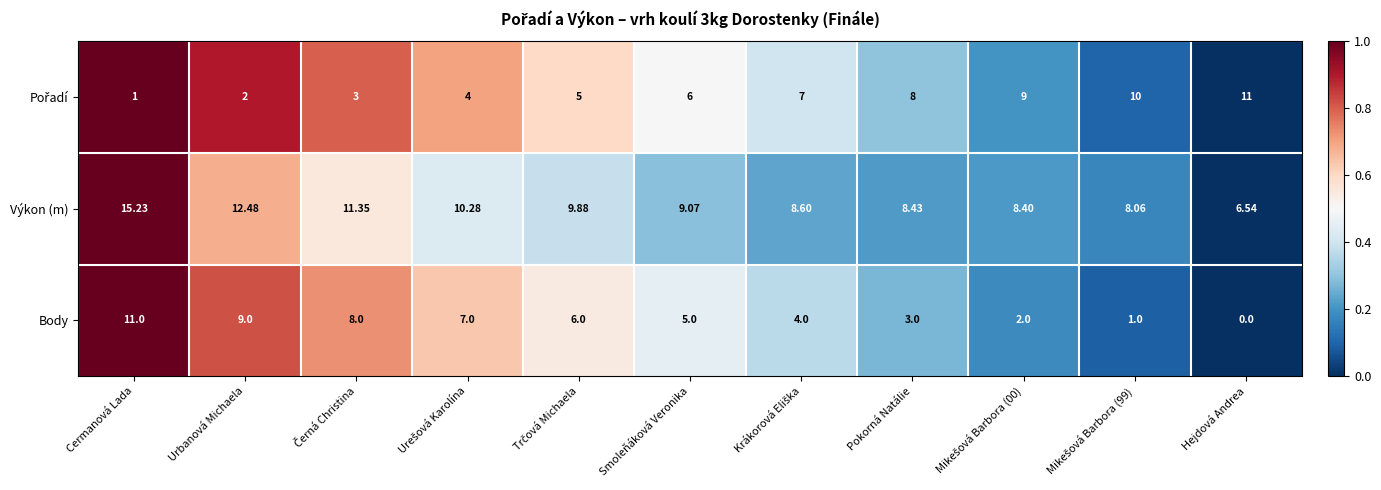

At which category is the sum across all series the highest?

Cermanová Lada